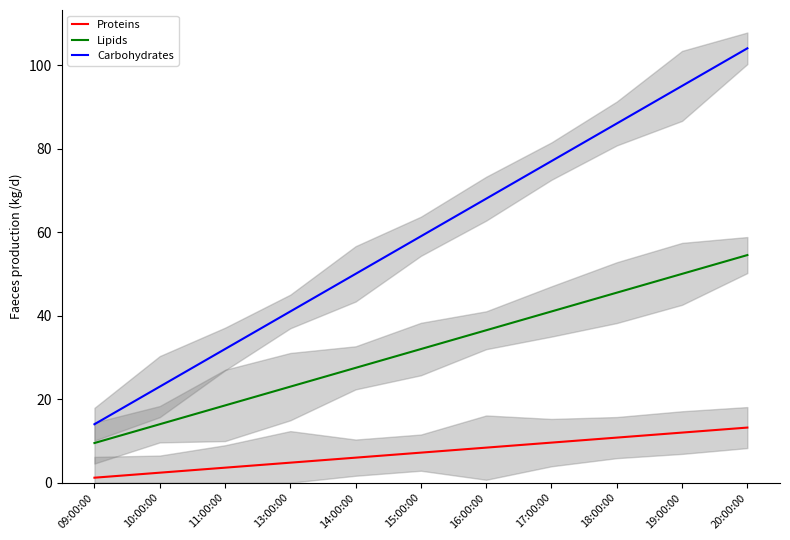

How many data points in Proteins are less than 7?

5